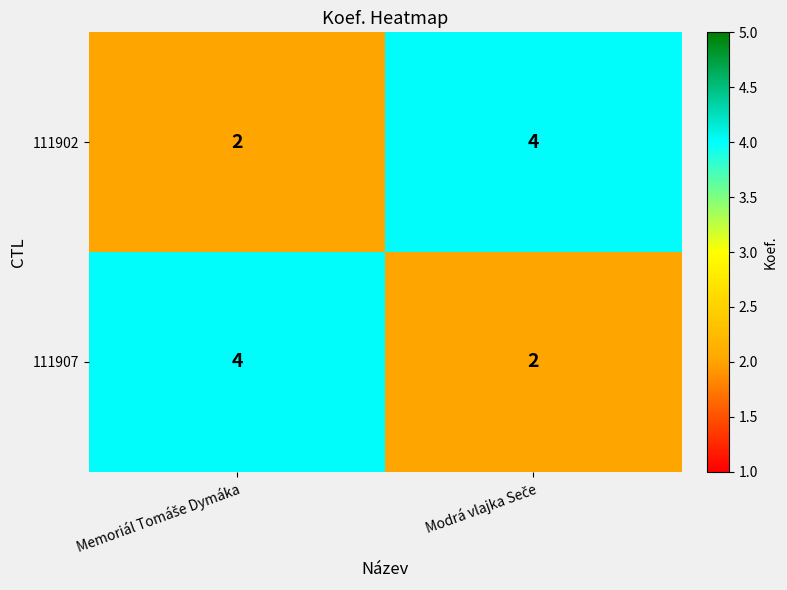

What is the sum of all 111902 values?

6